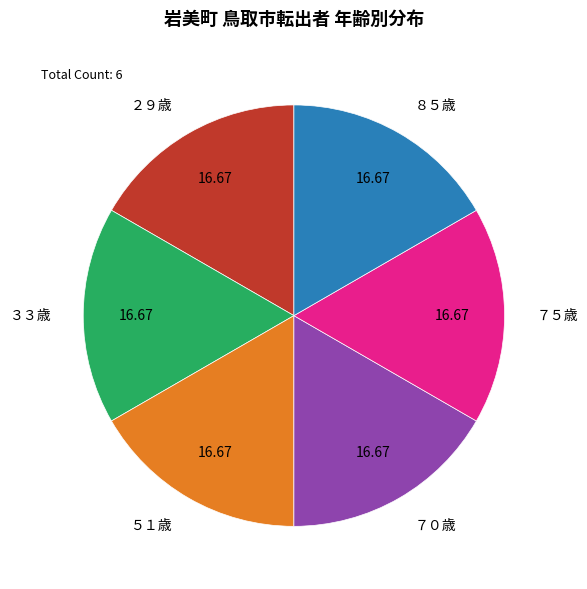

Is there any slice that represents more than half of the pie?

No